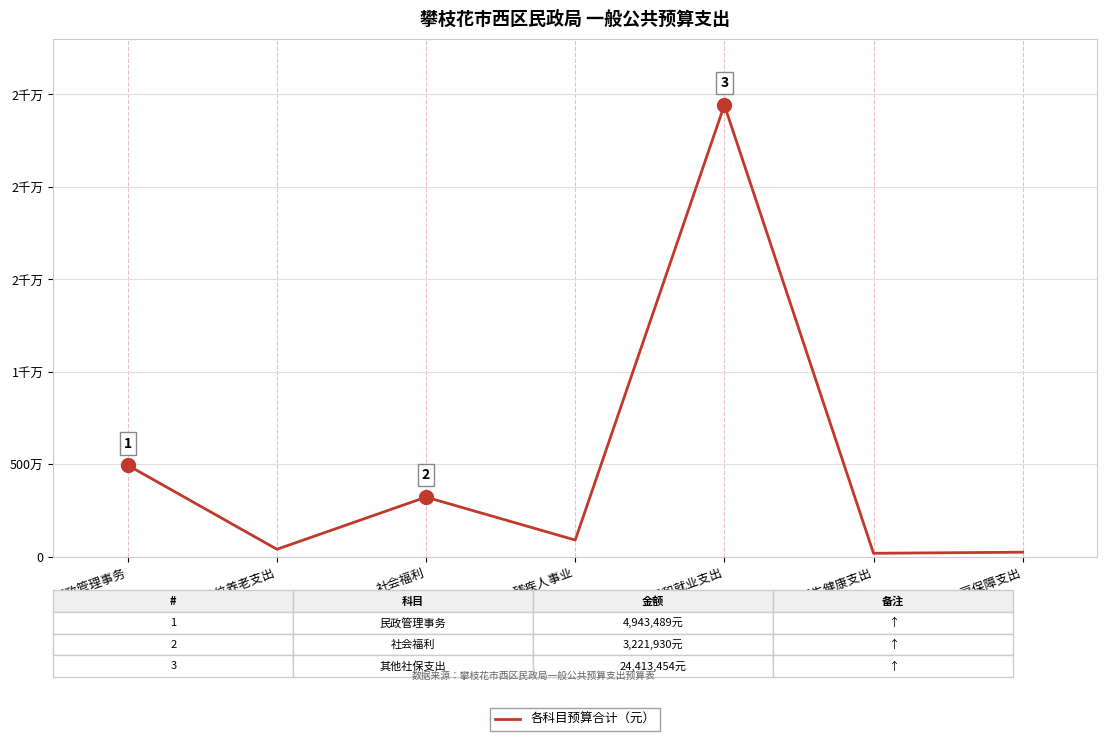

Between 民政管理事务 and 残疾人事业, which is larger?

民政管理事务